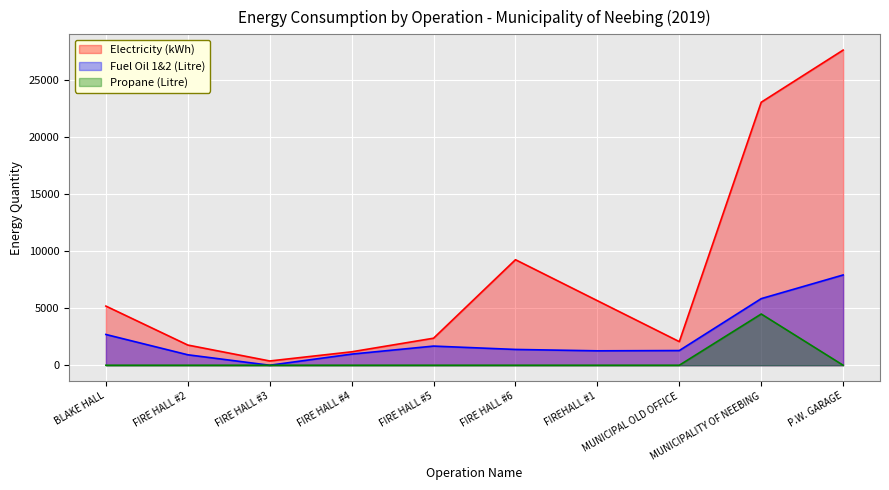

List the series in order of their overall mean, highest first.

Electricity (kWh), Fuel Oil 1&2 (Litre), Propane (Litre)